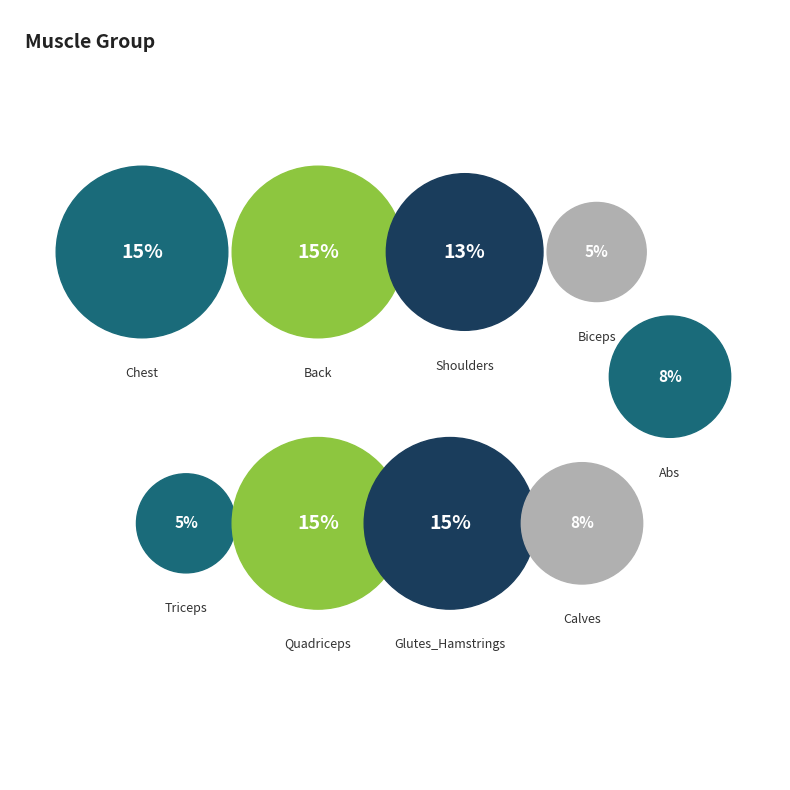

Is there a majority slice in this chart?

No